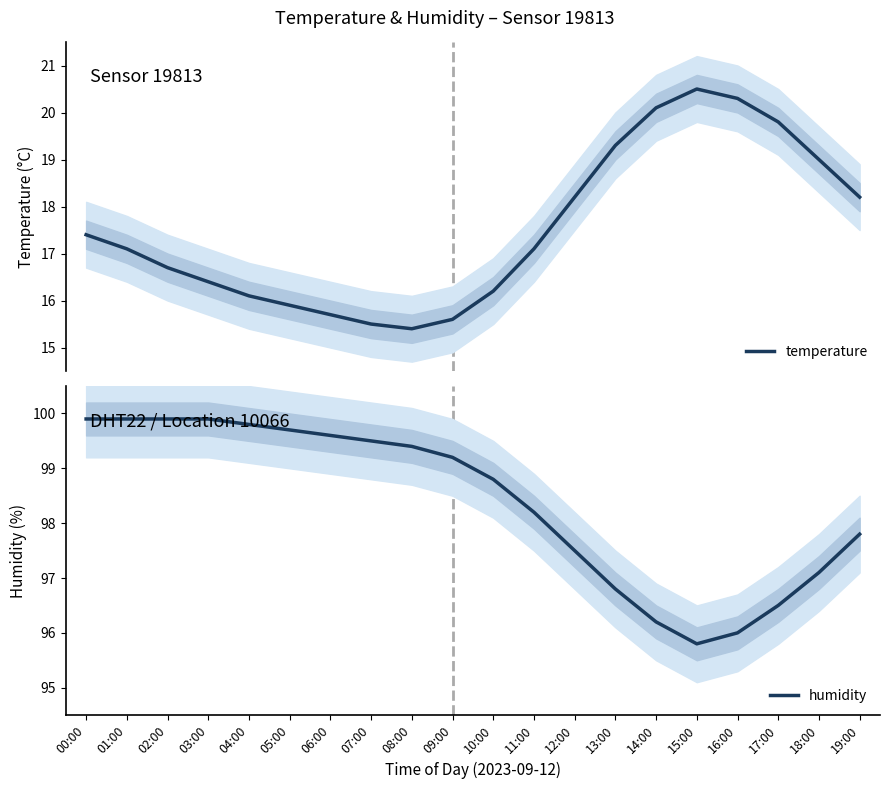

Rank the categories by humidity value from lowest to highest.

15:00, 16:00, 14:00, 17:00, 13:00, 18:00, 12:00, 19:00, 11:00, 10:00, 09:00, 08:00, 07:00, 06:00, 05:00, 04:00, 00:00, 01:00, 02:00, 03:00